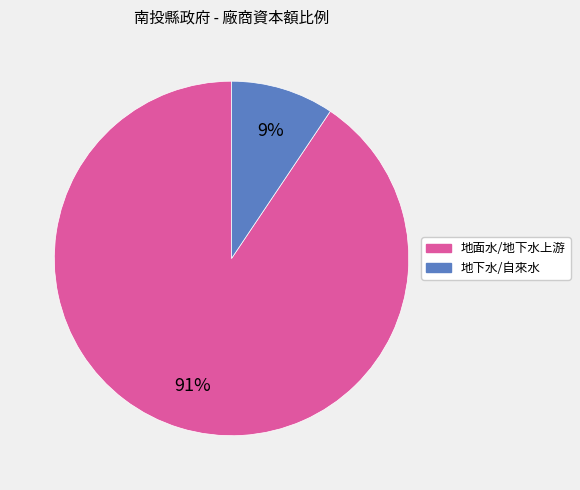

Is there any slice that represents more than half of the pie?

Yes